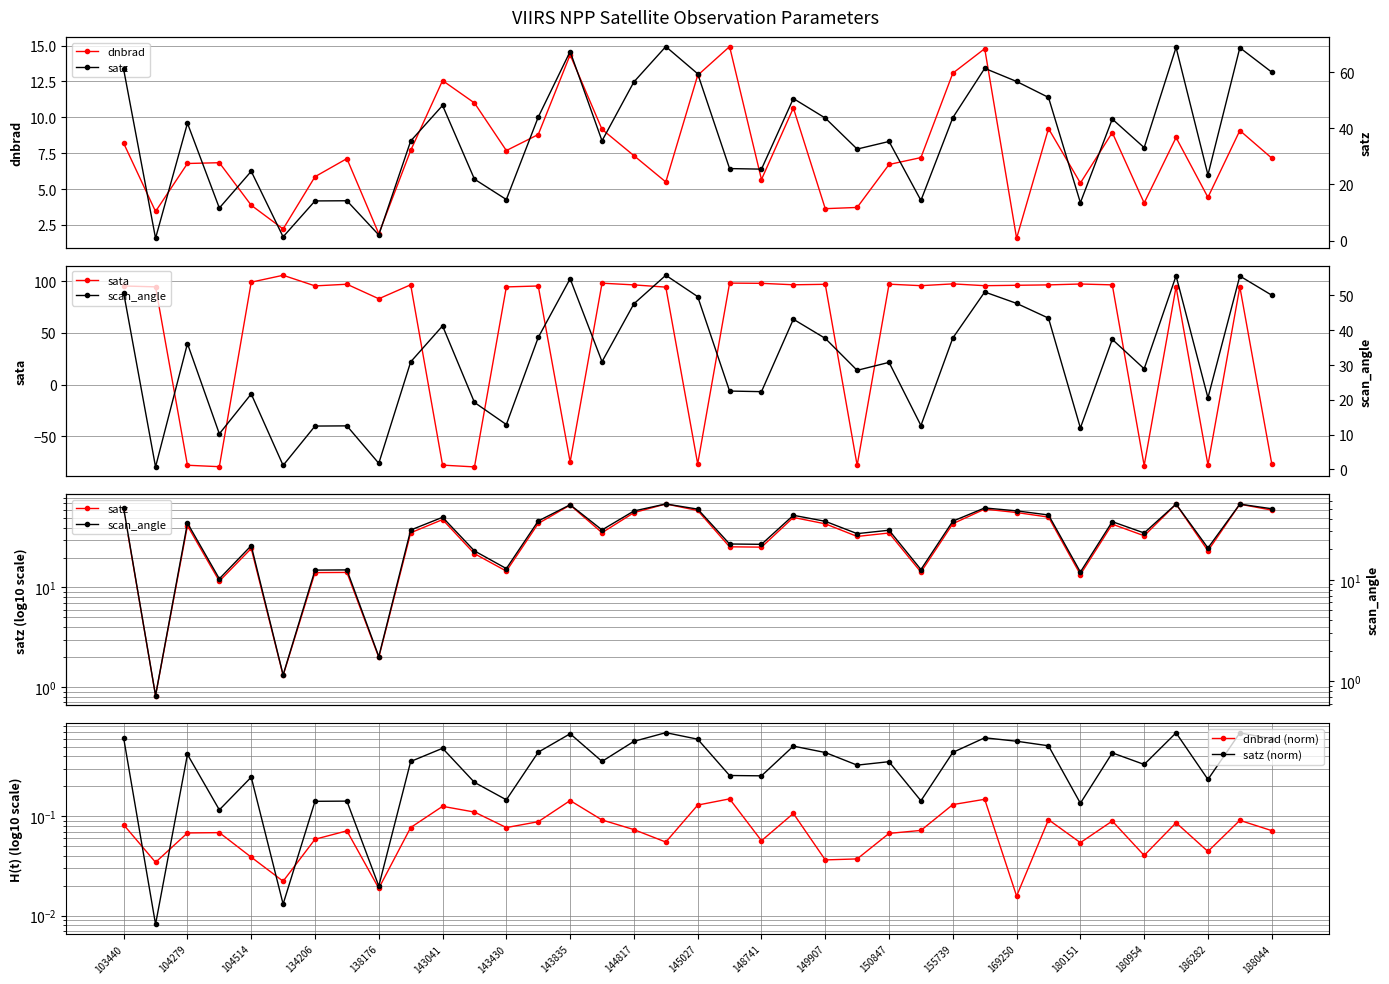

What is the maximum value for dnbrad?

14.9